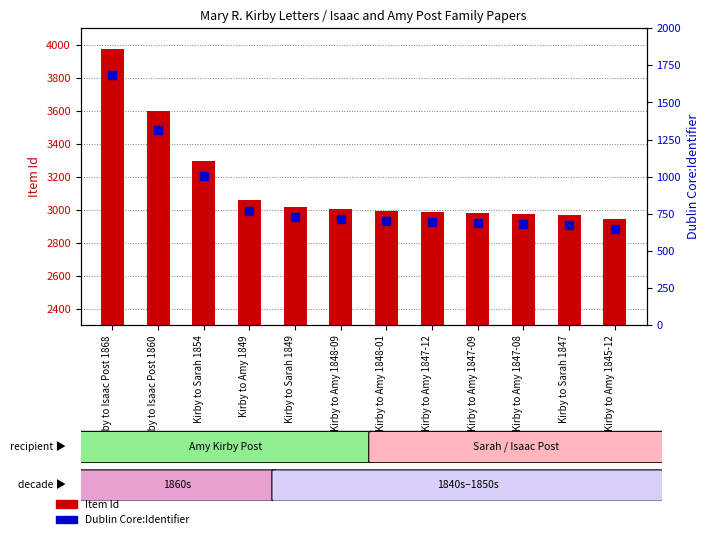

What are all the series names shown in the legend?

Item Id, Dublin Core:Identifier